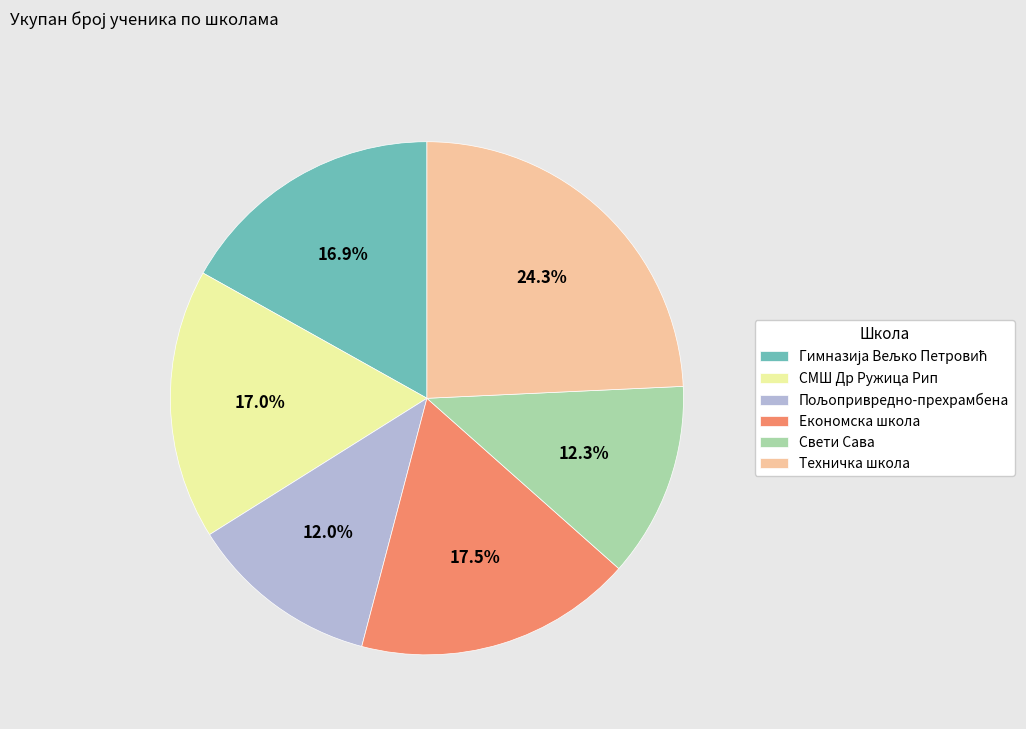

What is the ratio of the value at Економска школа to the value at Свети Сава?

1.4